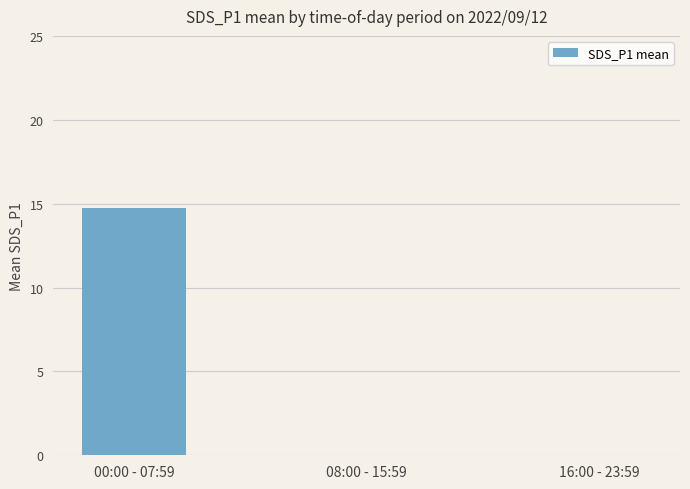

Is it true that the value at 16:00 - 23:59 is 7.8?

False